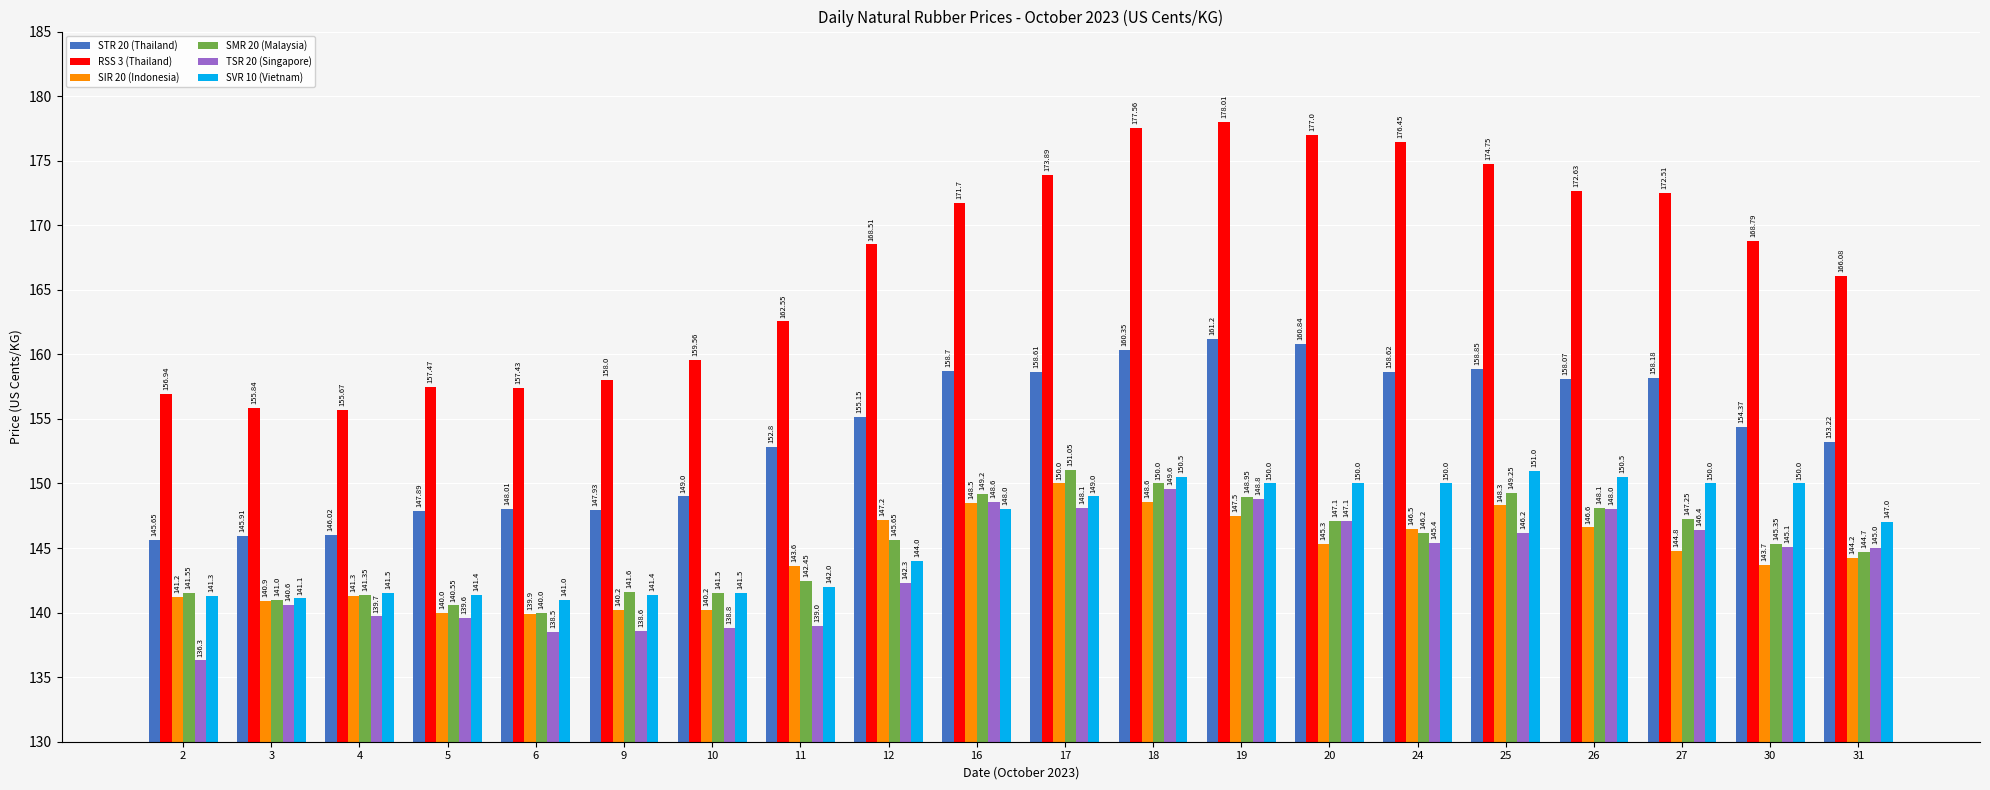

The value of TSR 20 (Singapore) at 2 is 136.3. True or false?

True